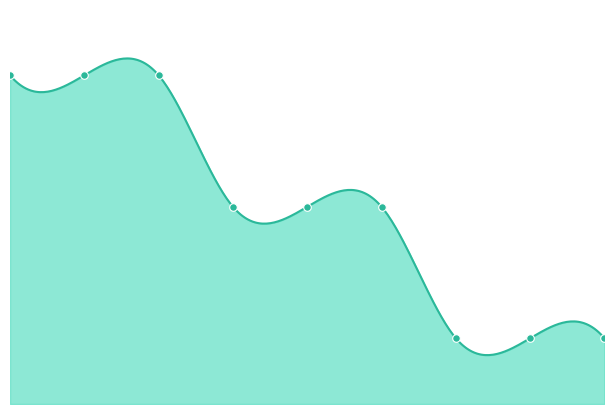

Between 7 and 4, which is larger?

4